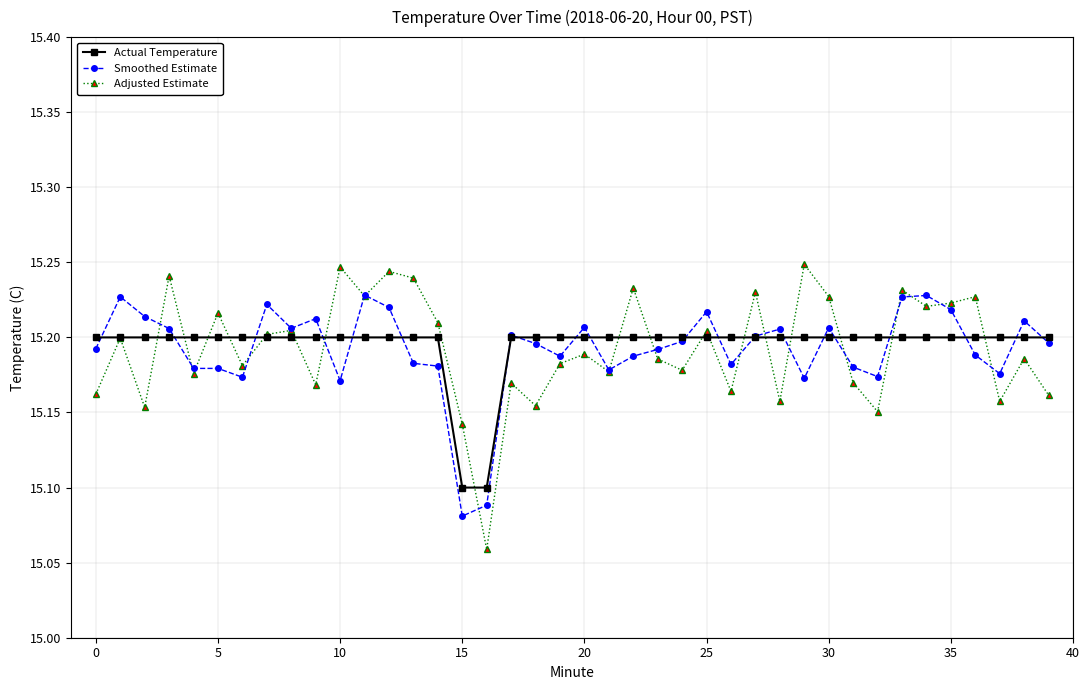

How many Adjusted Estimate values are between 15 and 16?

40